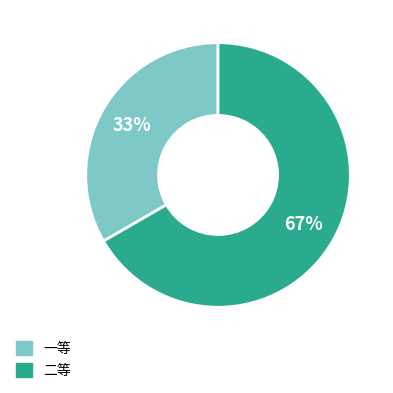

Do 一等 and 二等 together represent more than half of the pie?

Yes